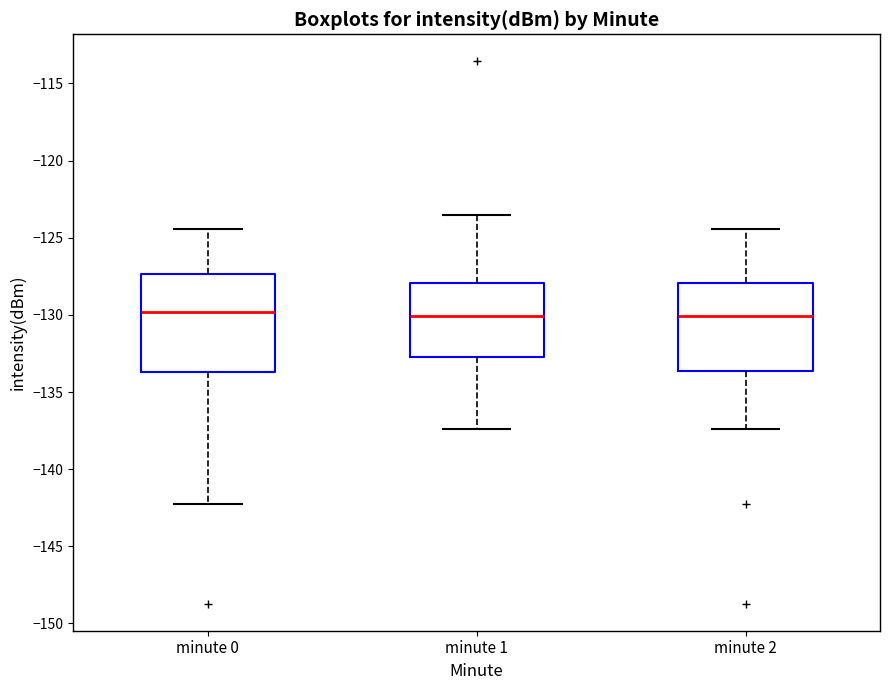

Where does the lower whisker of the box for minute 0 end on the y-axis? The values are not printed on the chart, so give them approximately, as read against the axis.

-142.0